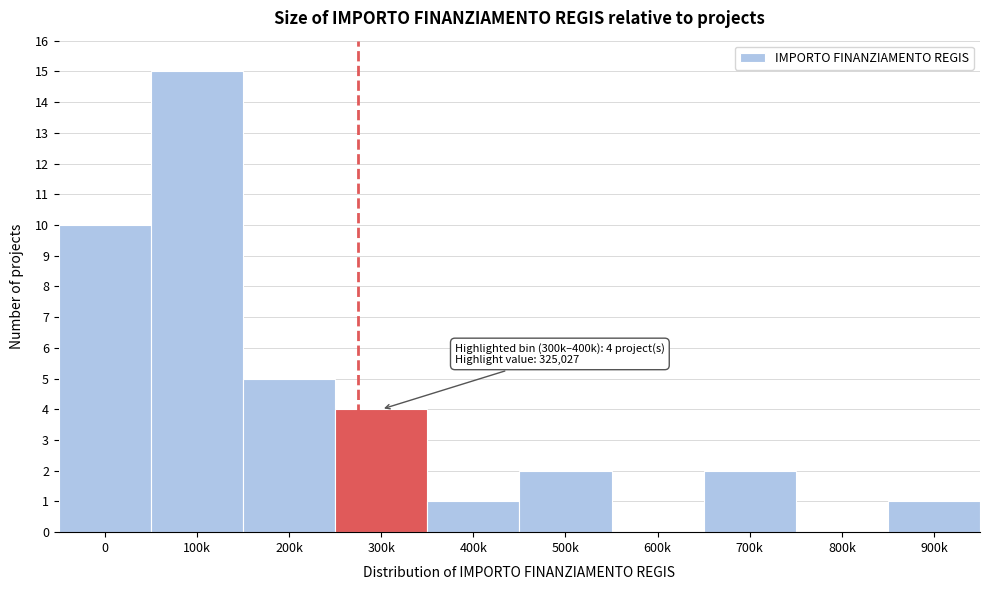

Reading left to right, what are all the values shown in this chart?

0=10	100k=15	200k=5	300k=4	400k=1	500k=2	600k=0	700k=2	800k=0	900k=1